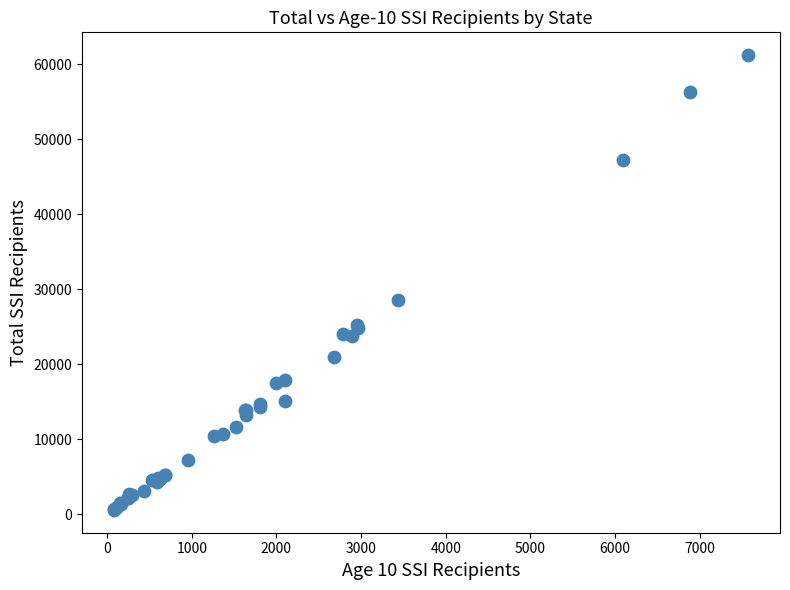

What Y value in the scatter plot is closest to 30891?

28499